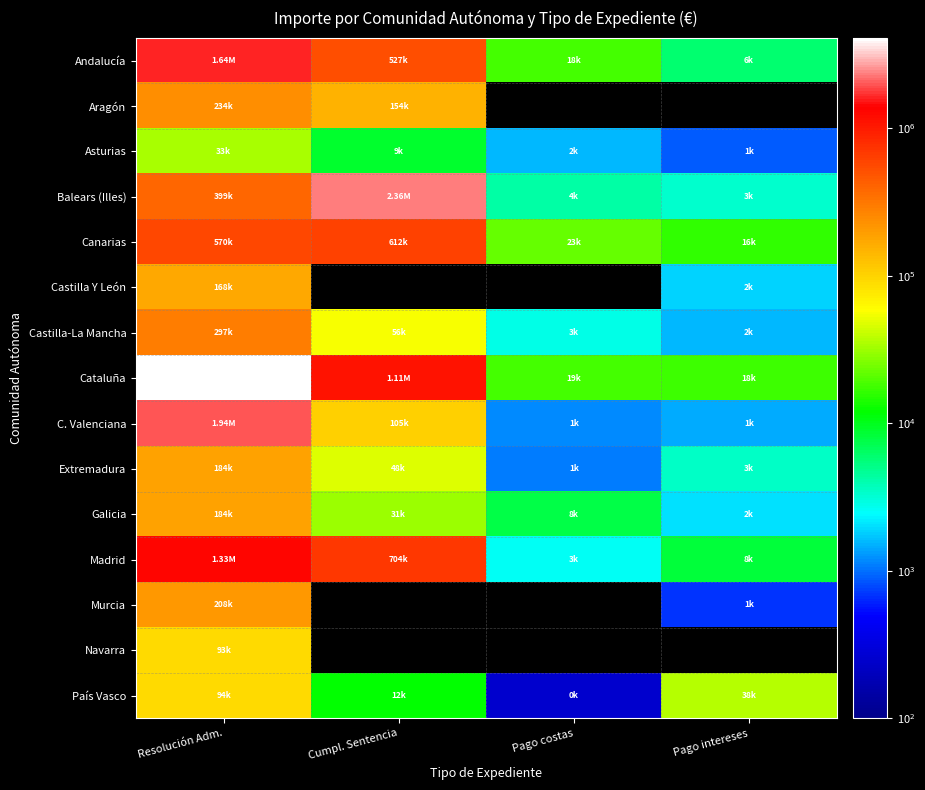

The Canarias series shows 569824.6 at Resolución Adm.. True or false?

True